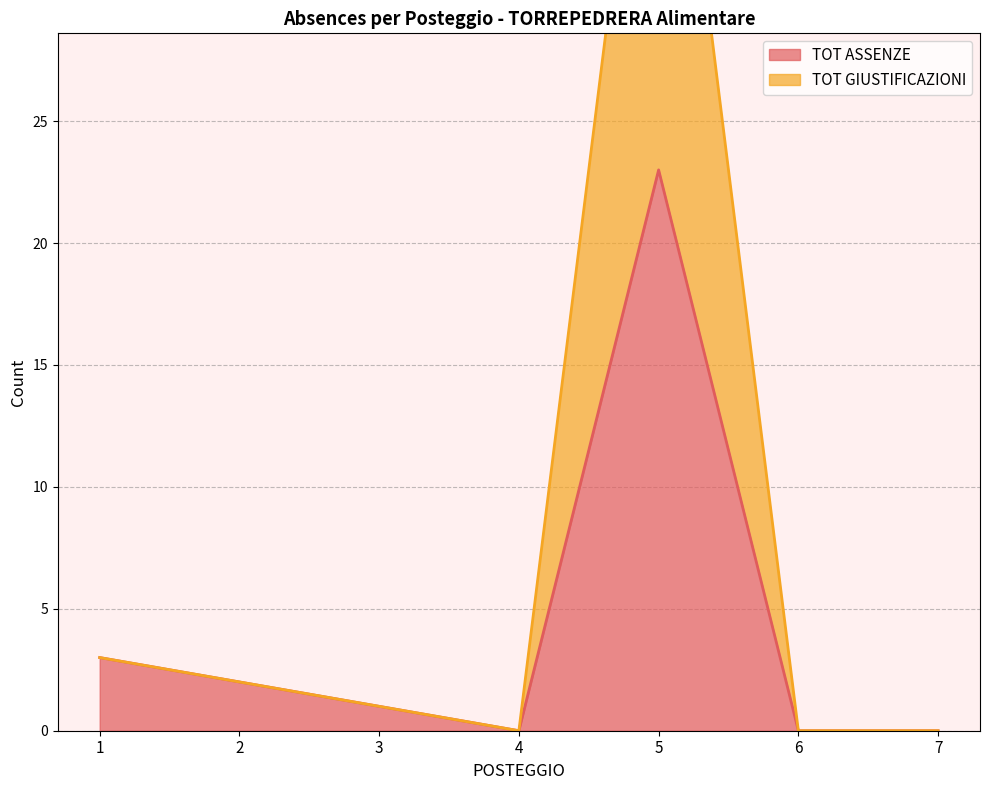

At which label is TOT GIUSTIFICAZIONI closest to 23?

1